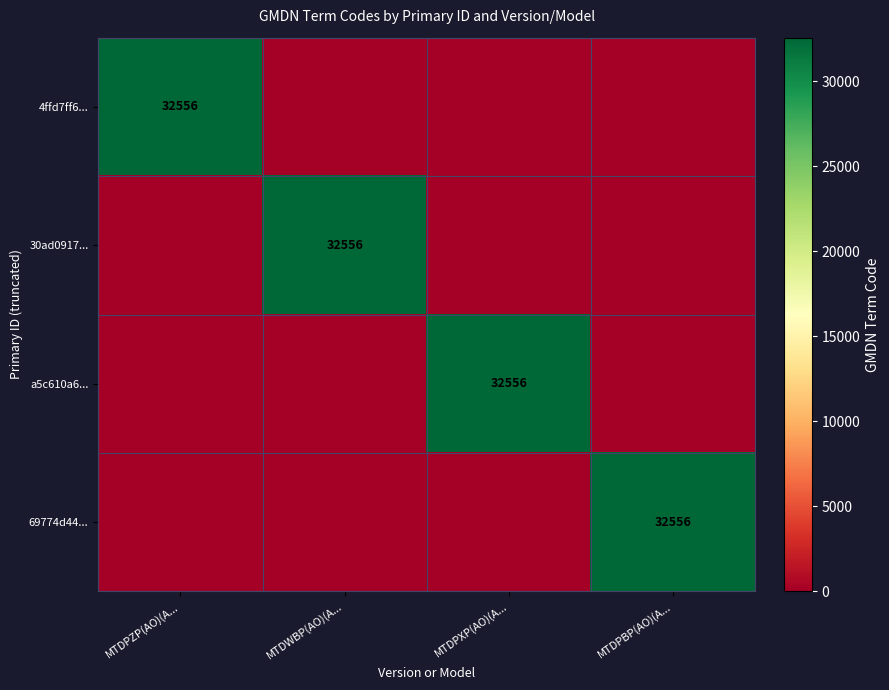

The value of 30ad0917... at MTDWBP(AO)(A... is 13466. True or false?

False